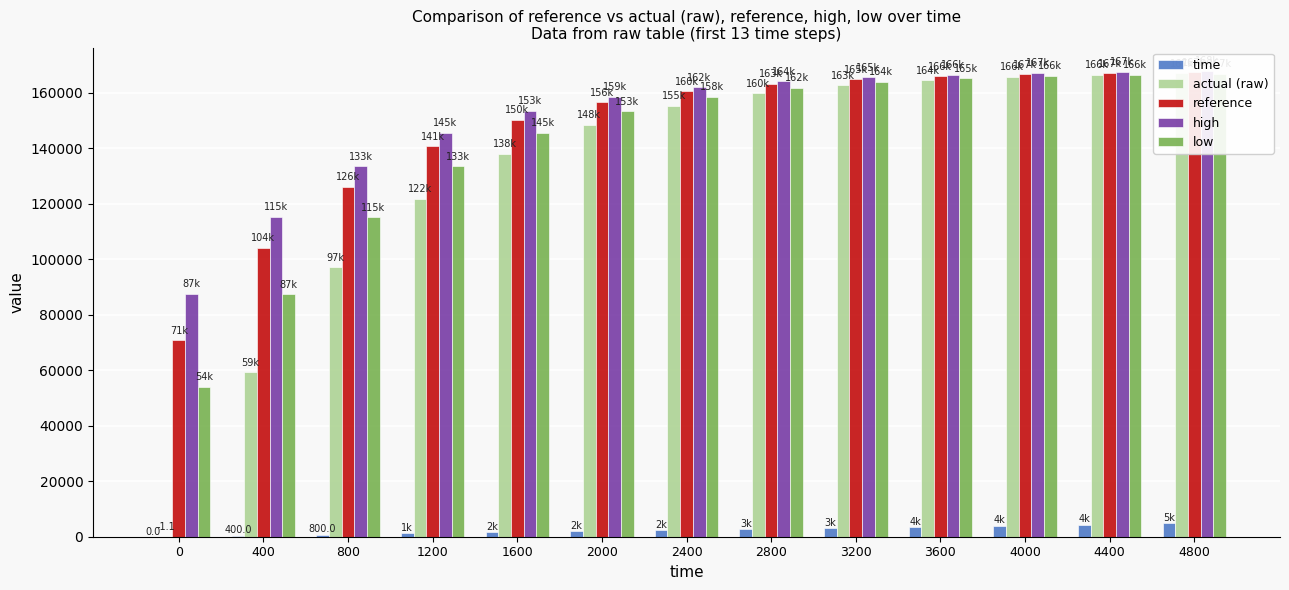

Which series has the largest range (max minus min)?

actual (raw)